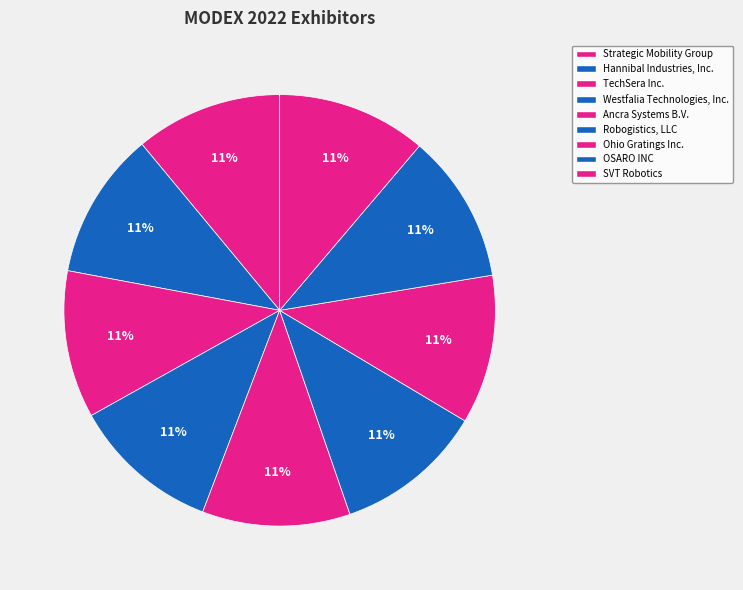

Count the number of slices in the pie.

9